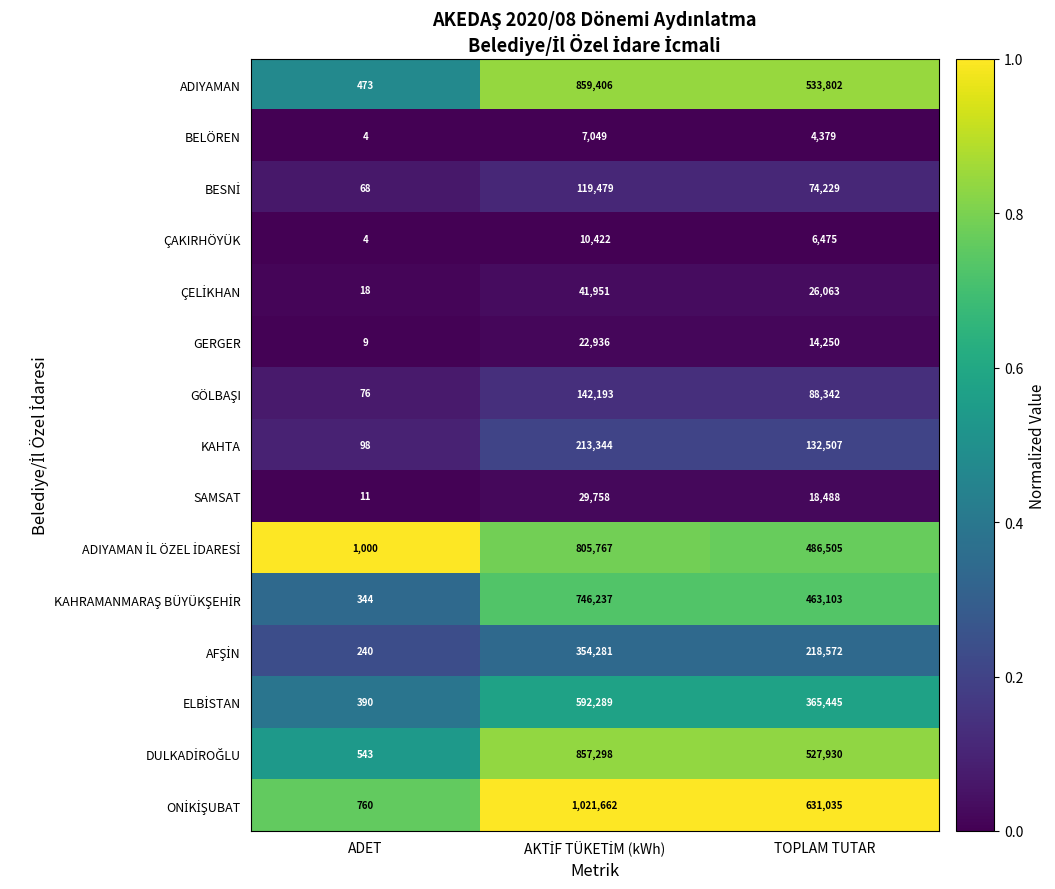

Count the BELÖREN values in the range 4 to 7049.

3